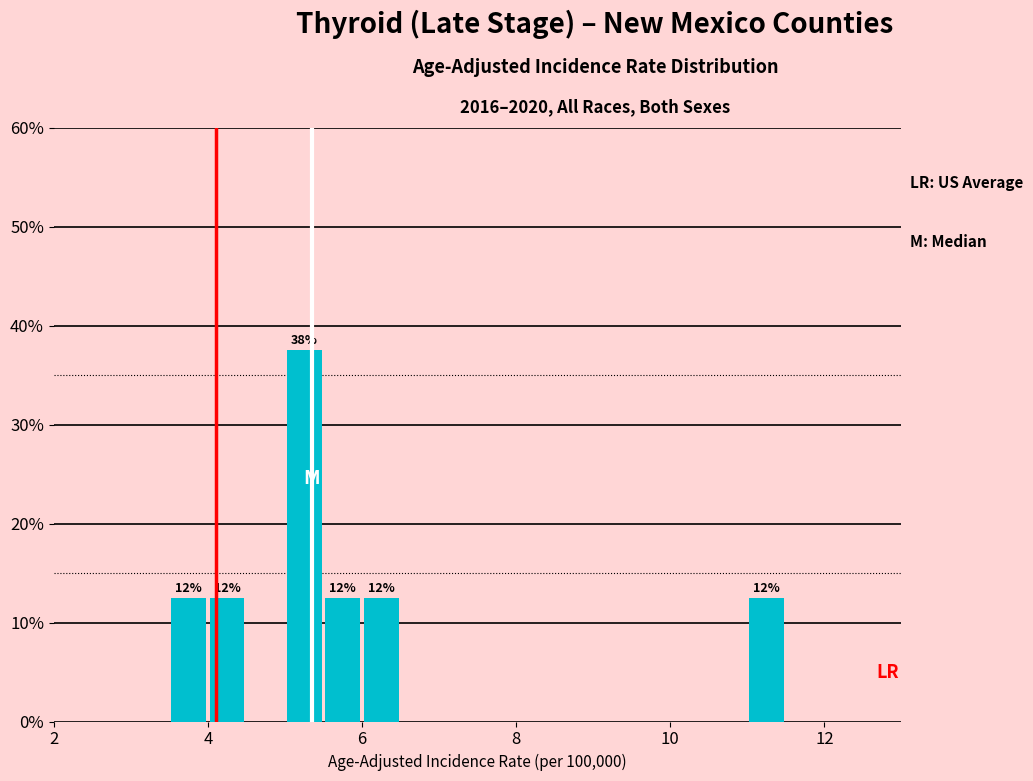

Read against the x-axis, roughly where is the centre of the tallest bar?

5.2